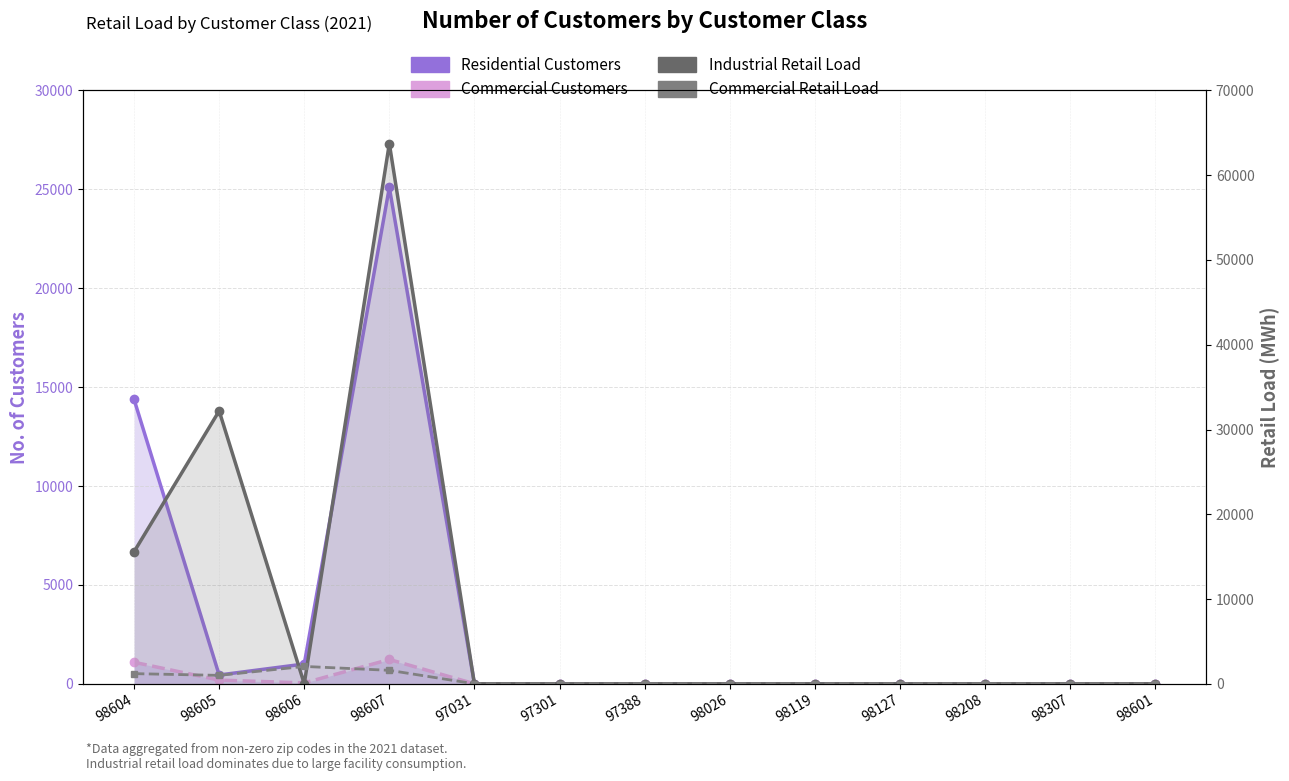

Which series has the largest total across all categories?

Industrial Retail Load